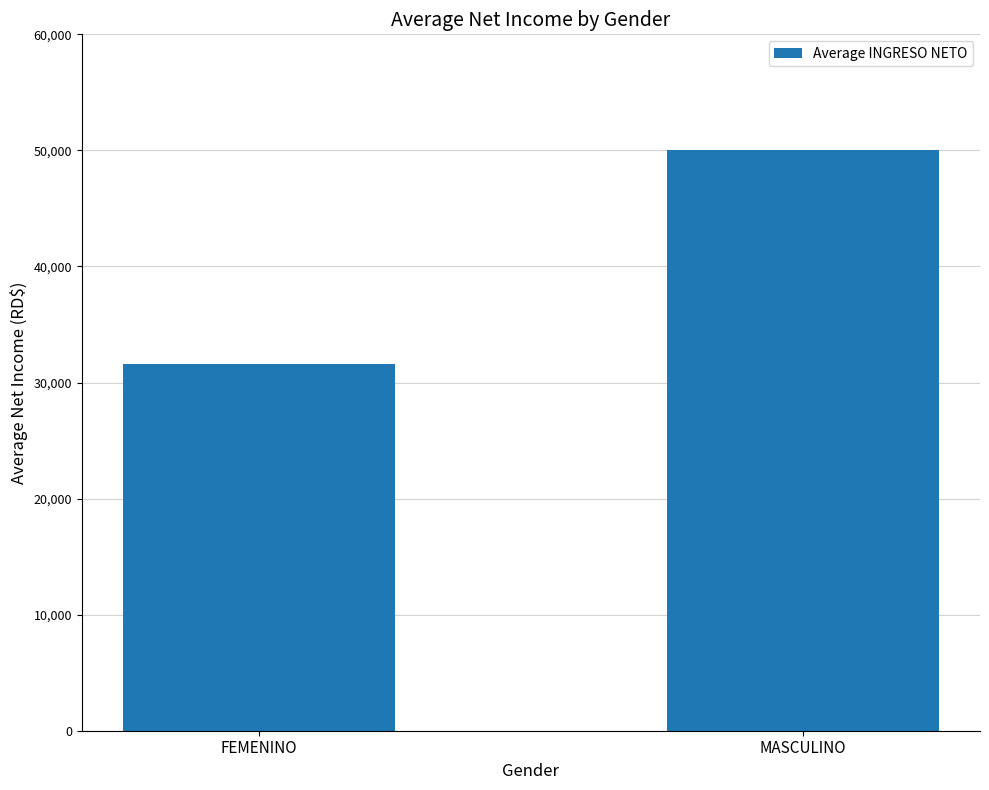

What is the sum of all values?

81641.5